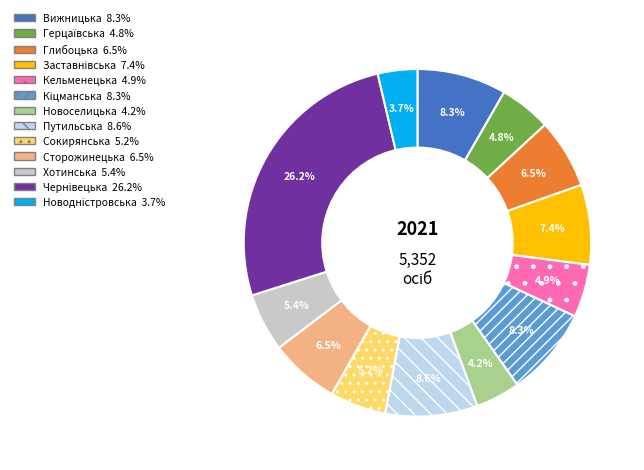

Between Глибоцька and Хотинська, which is larger?

Глибоцька